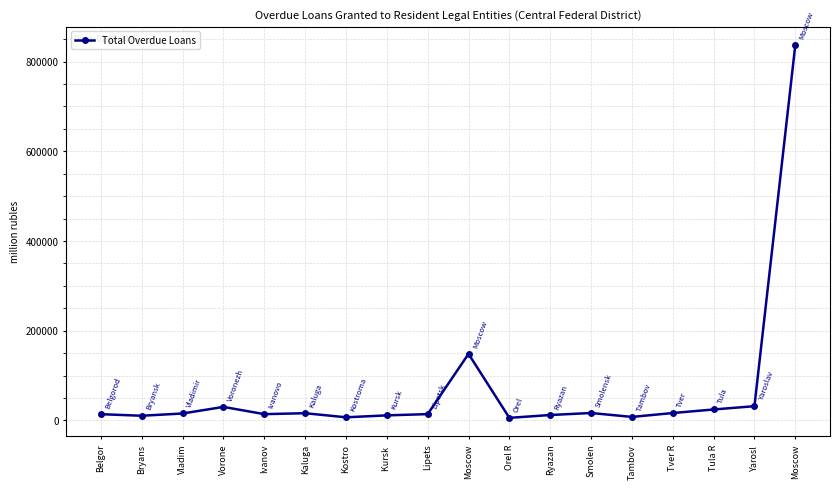

Where is the first local maximum?

Vorone